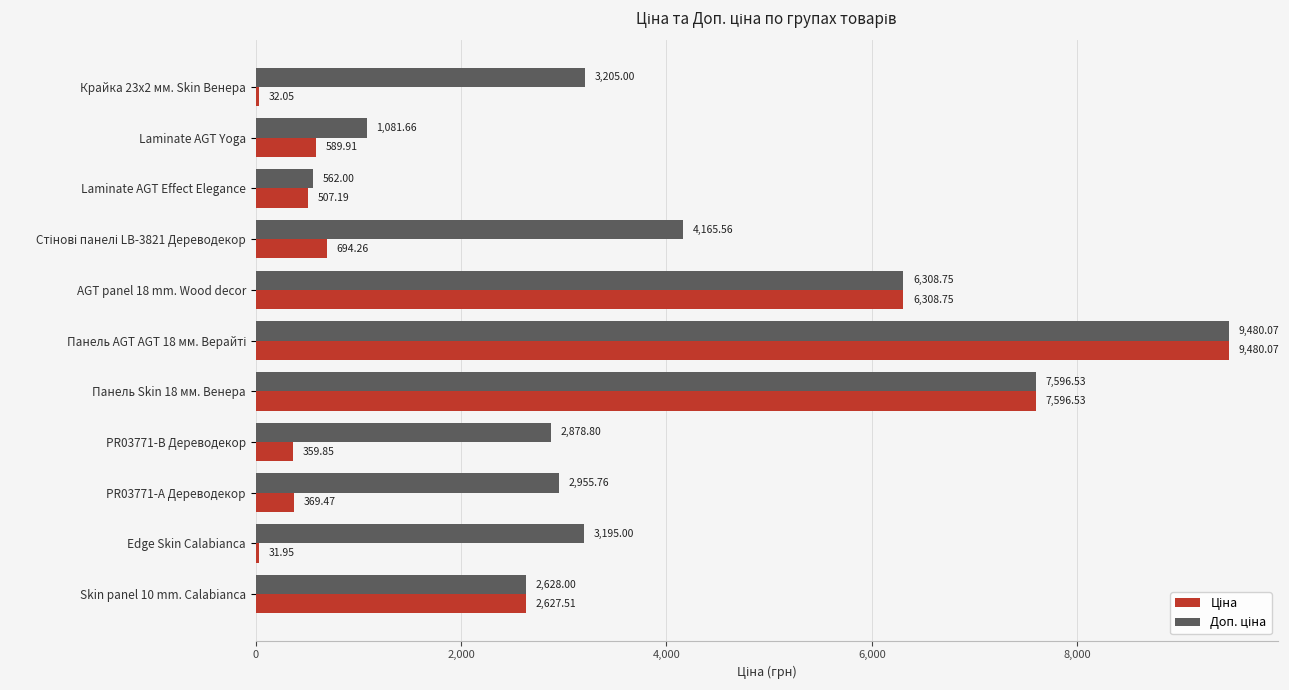

Which category has the lowest value across all series?

Edge Skin Calabianca